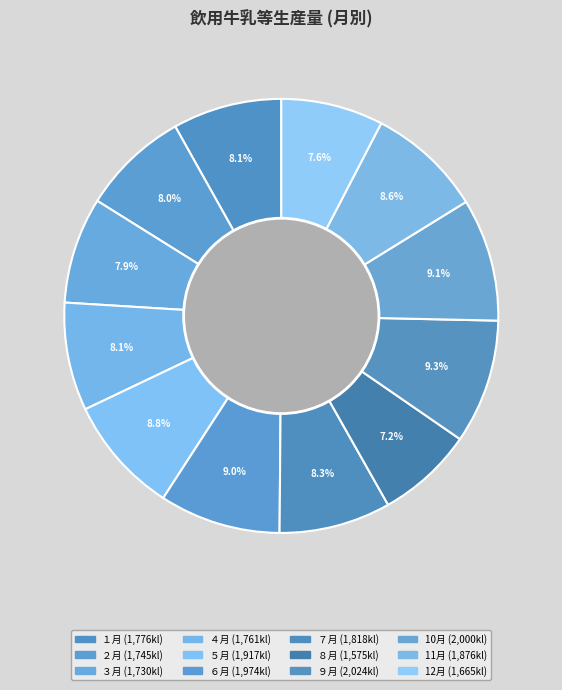

How many segments does this pie chart have?

12